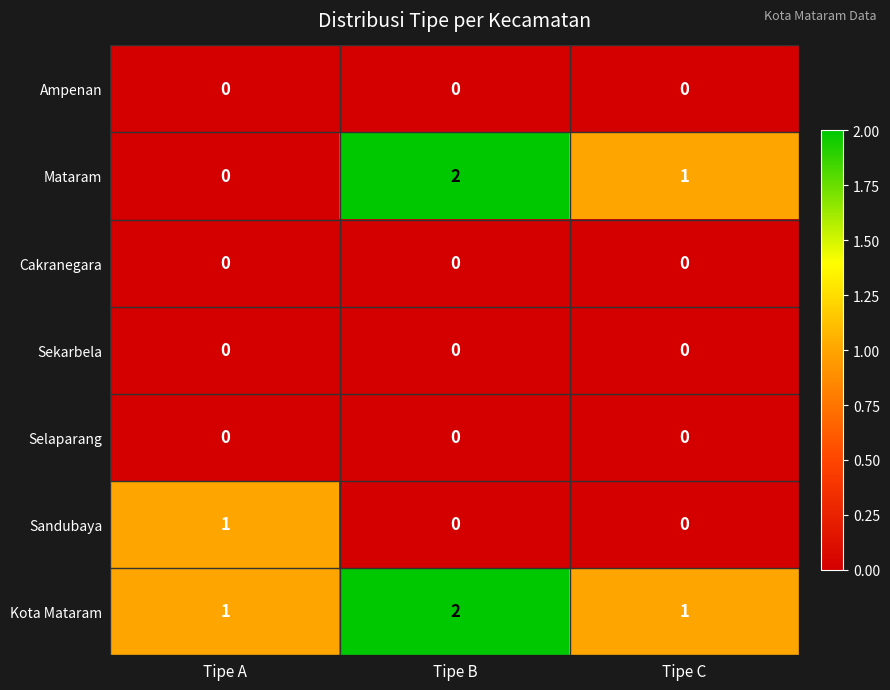

What is the sum of the Mataram values at Tipe C and Tipe B?

3